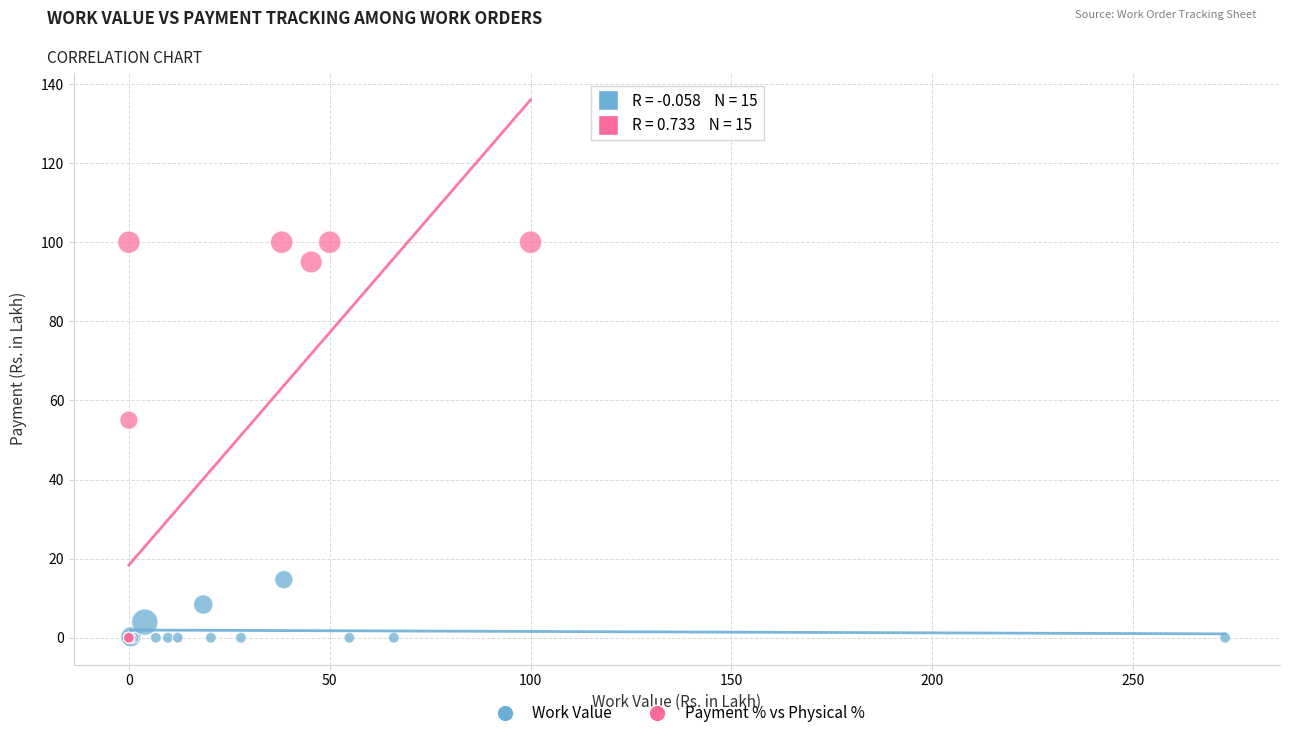

Which series contains the highest Y value?

Payment % vs Physical %